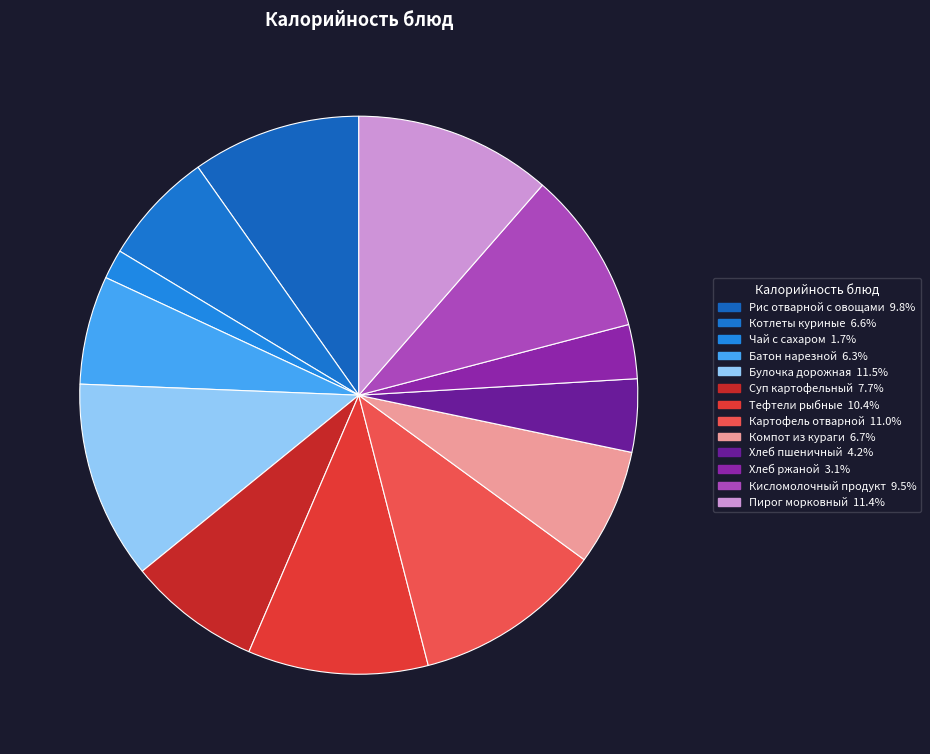

The Рис отварной с овощами slice represents 10% of the pie. True or false?

True